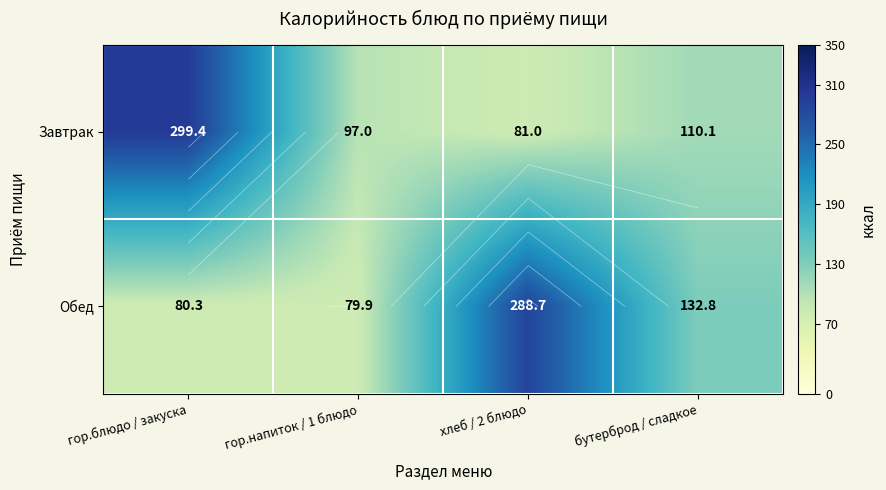

What is the difference between the second highest and second lowest values in the Обед series?

52.5